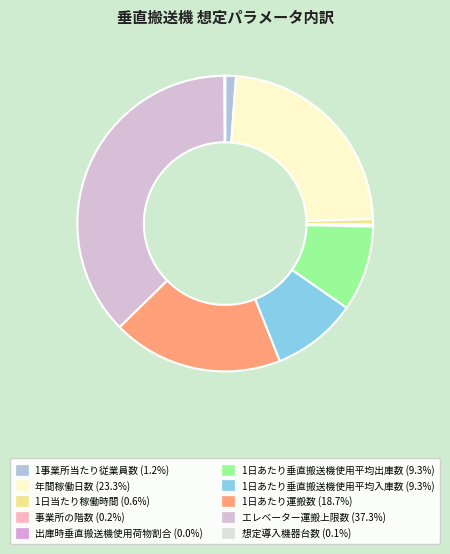

Does 1日あたり運搬数 account for over 50% of the chart?

No